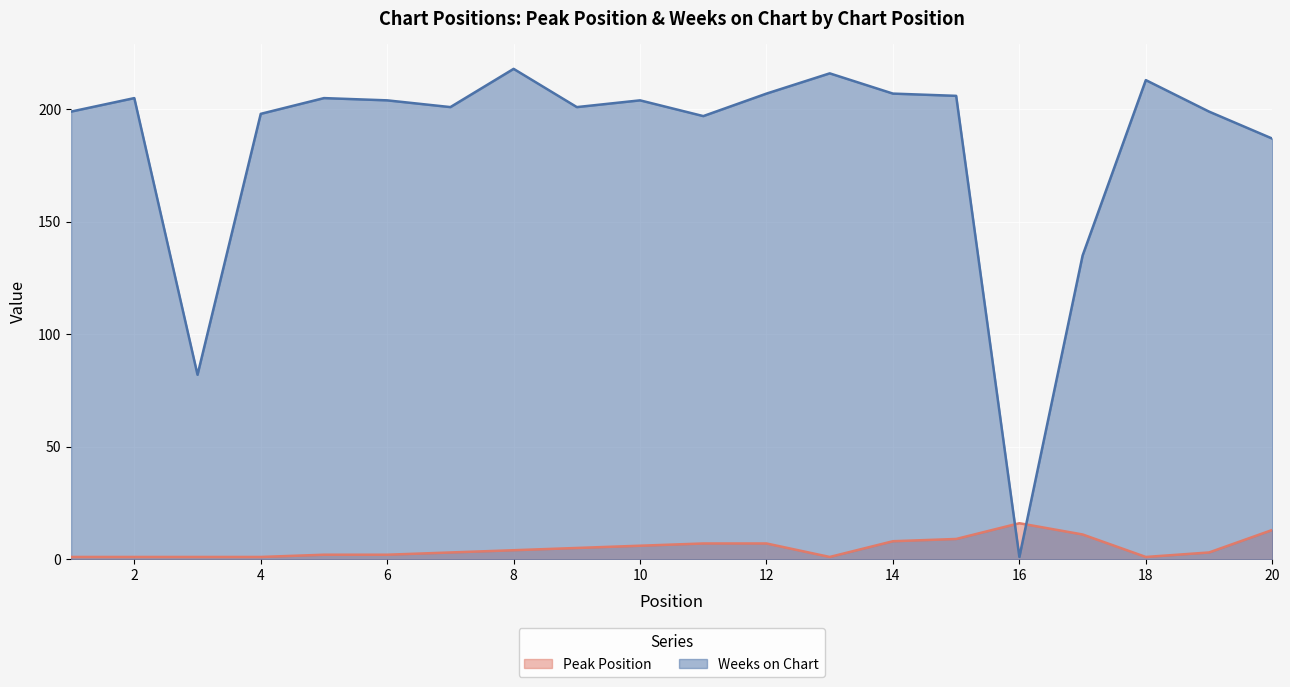

Rank the series by their average value, from lowest to highest.

Peak Position, Weeks on Chart